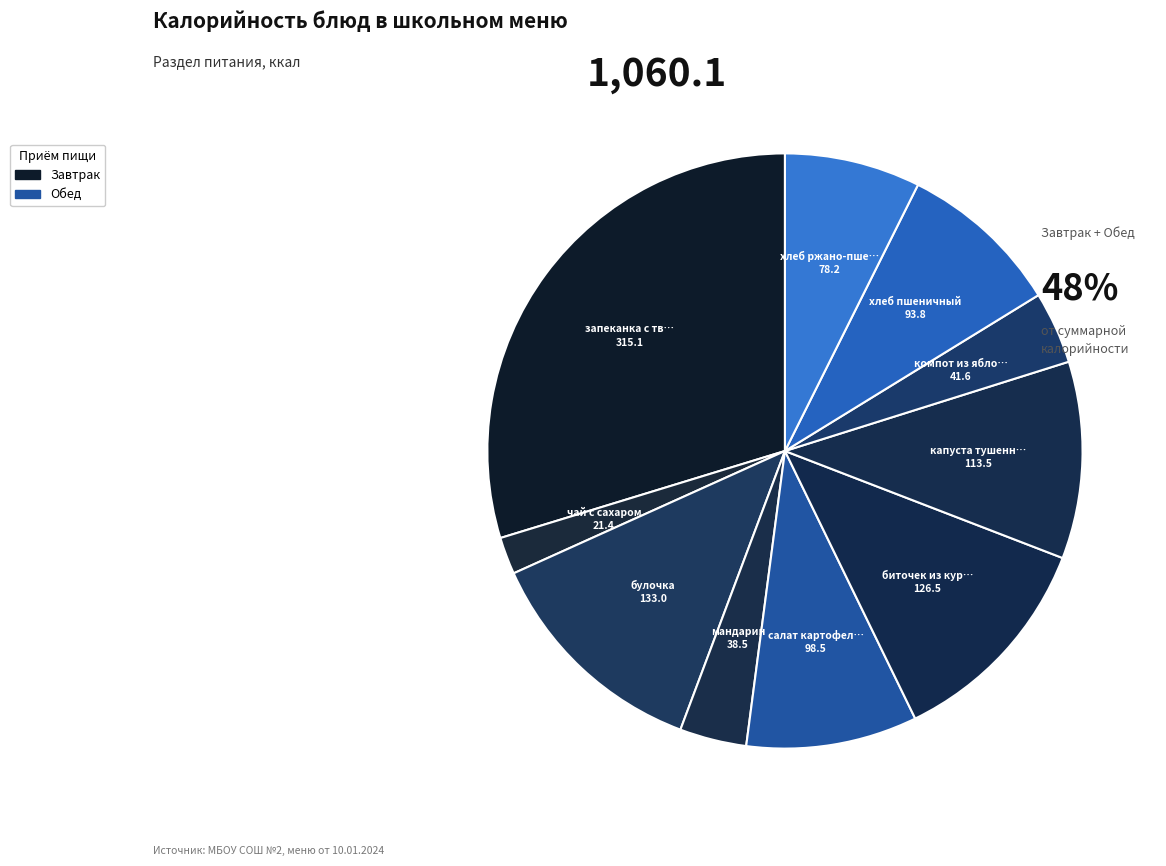

Rank the categories by value from highest to lowest.

запеканка с творогом, булочка, биточек из курицы, капуста тушенная, салат картофельный, хлеб пшеничный, хлеб ржано-пшеничный, компот из яблок, мандарин, чай с сахаром